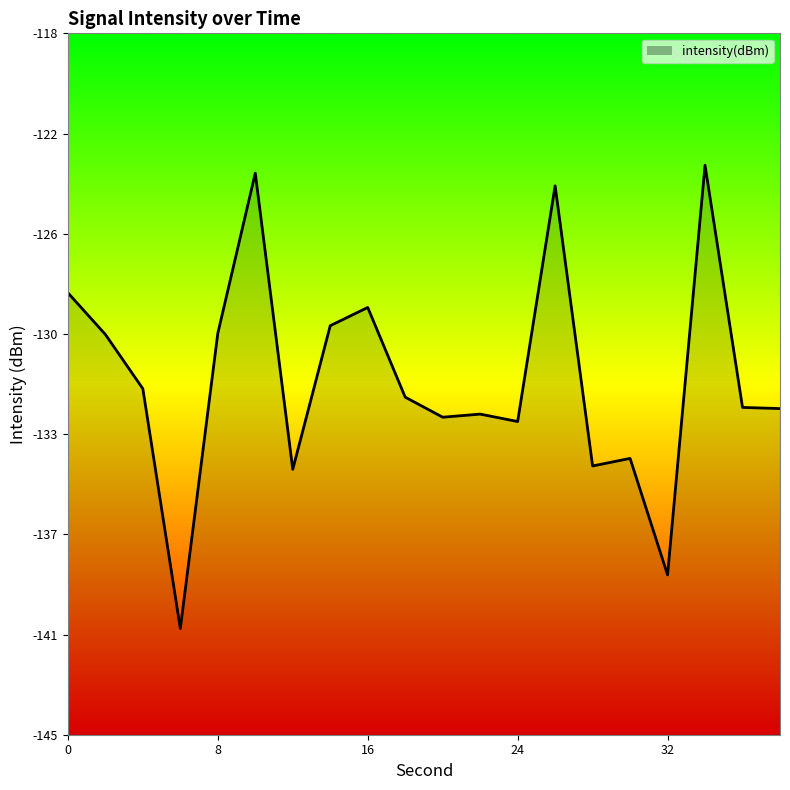

What is the difference between the second highest and second lowest values?

15.5